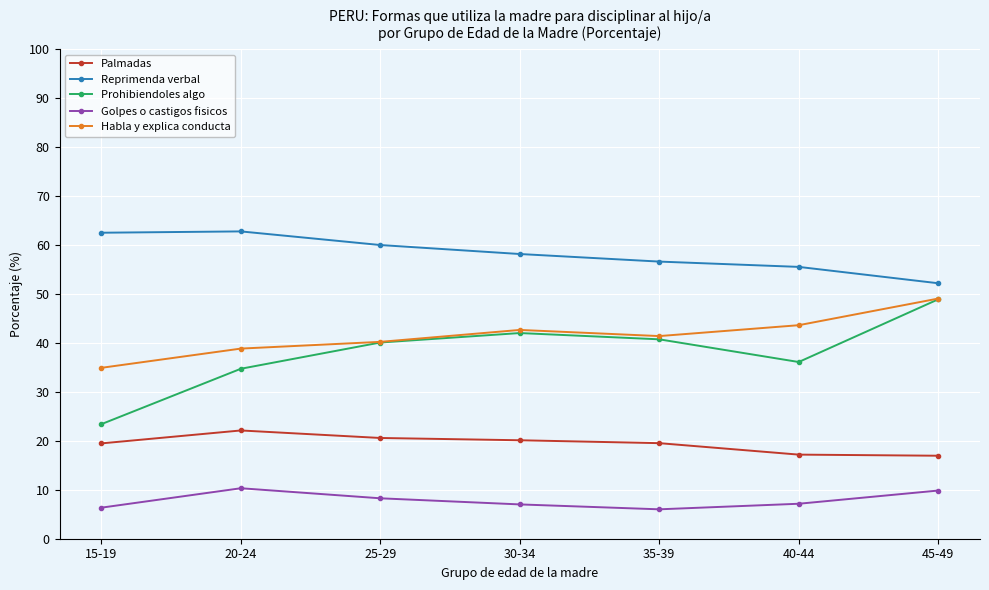

The Habla y explica conducta series shows 56.6 at 20-24. True or false?

False